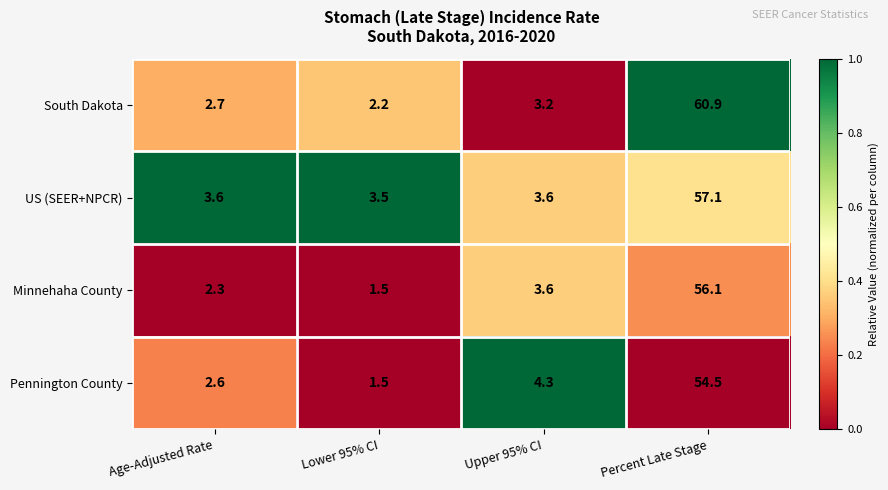

How many values in the Minnehaha County series are below 3?

2